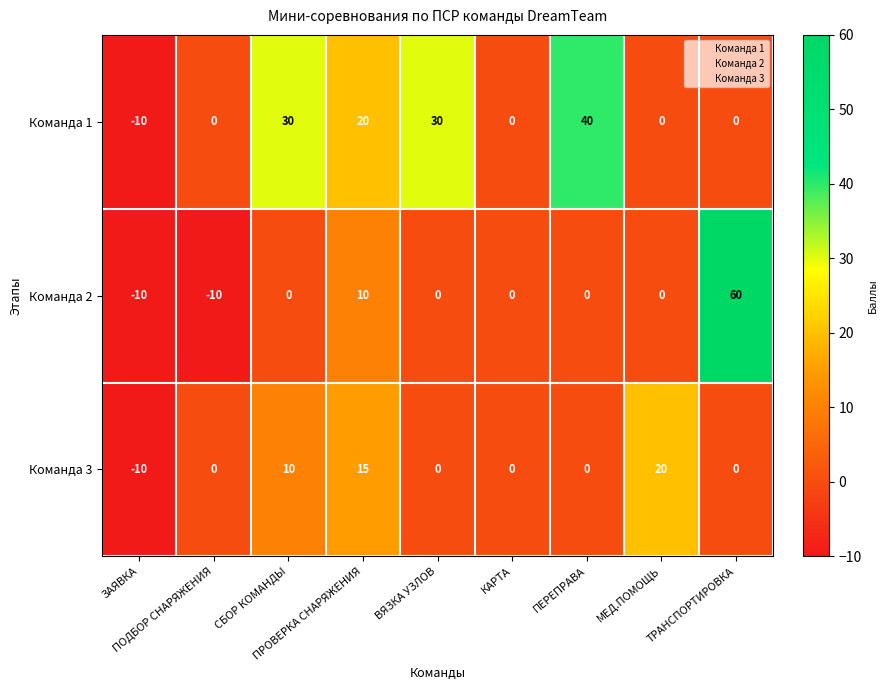

Count the Команда 3 values in the range 0 to 10.

6